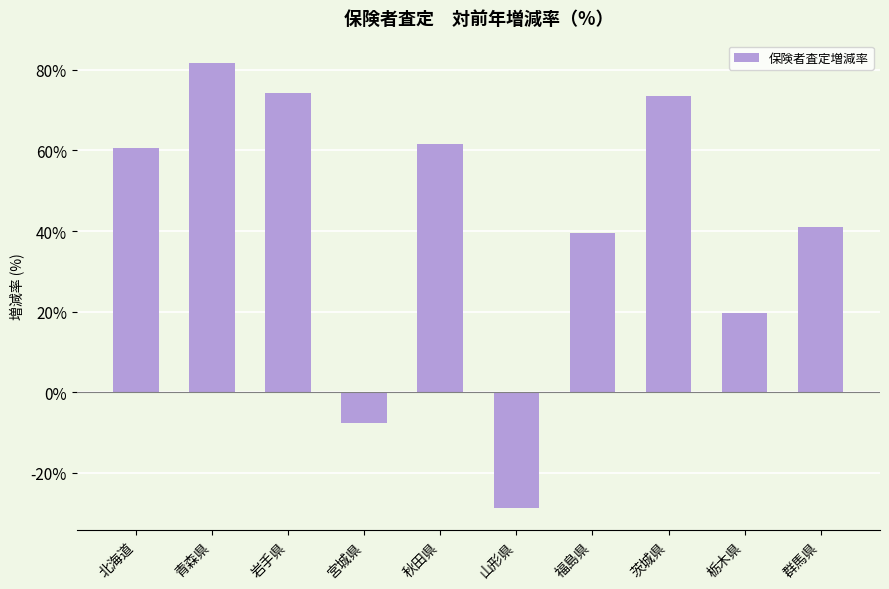

Between 山形県 and 秋田県, which is larger?

秋田県